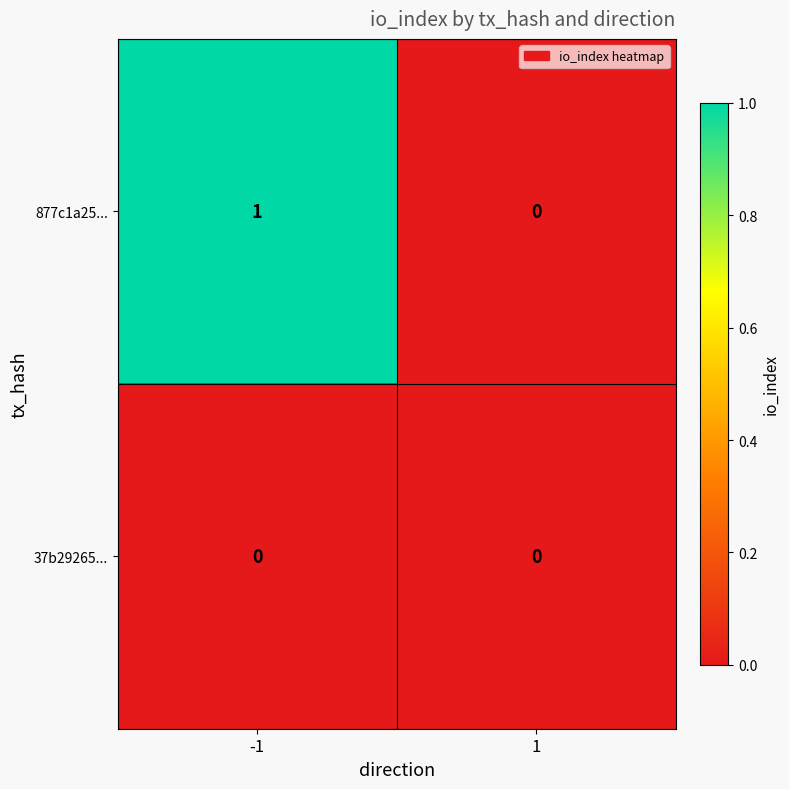

Which series has the largest total across all categories?

877c1a25...